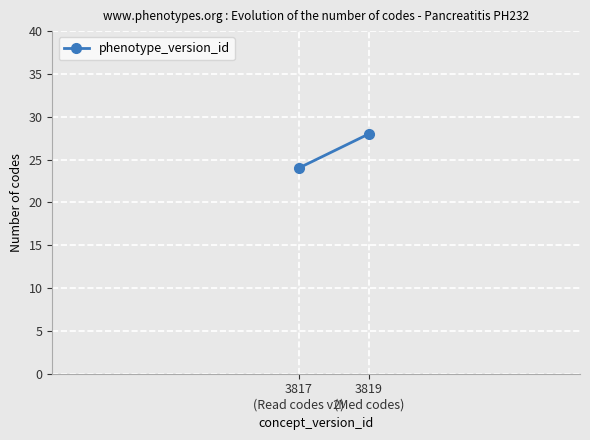

Approximately how many times larger is the value at 3819
(Med codes) compared to 3817
(Read codes v2)?

1.2